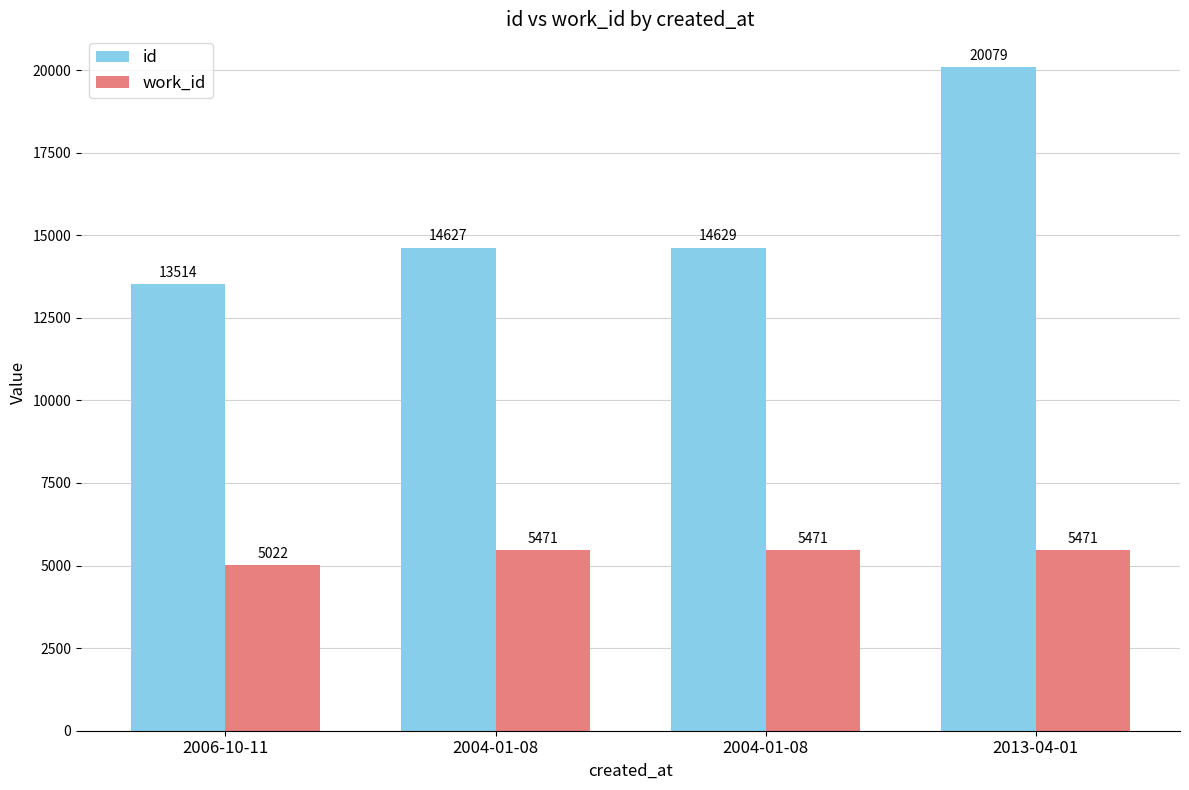

The value of work_id at 2013-04-01 is 1856. True or false?

False